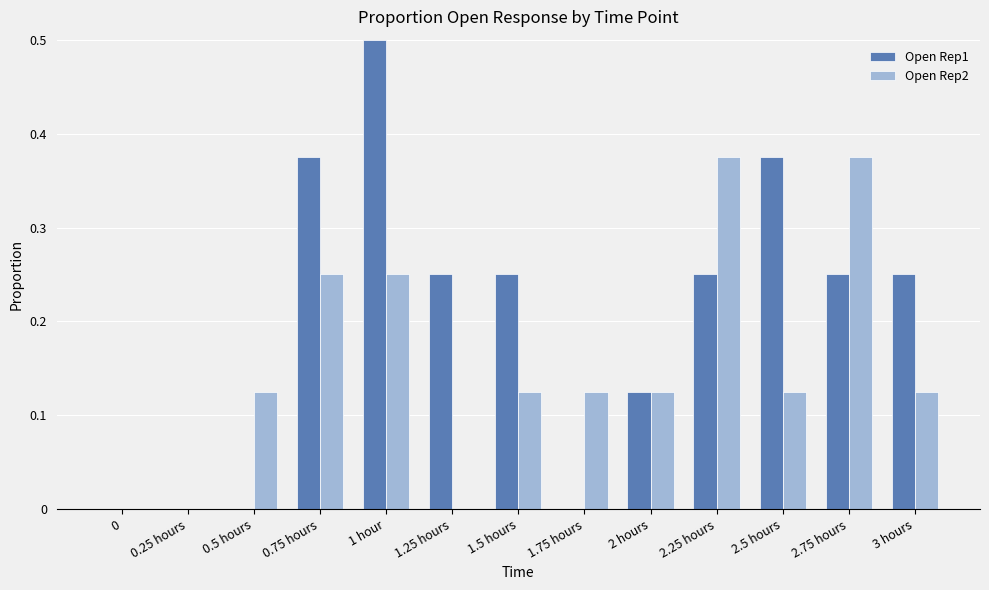

How many Open Rep1 values are between 0 and 1?

13